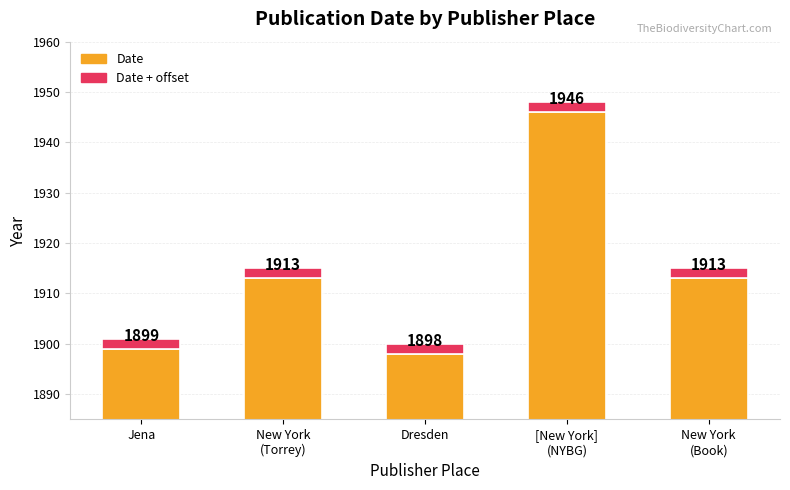

How many groups of bars are there?

5